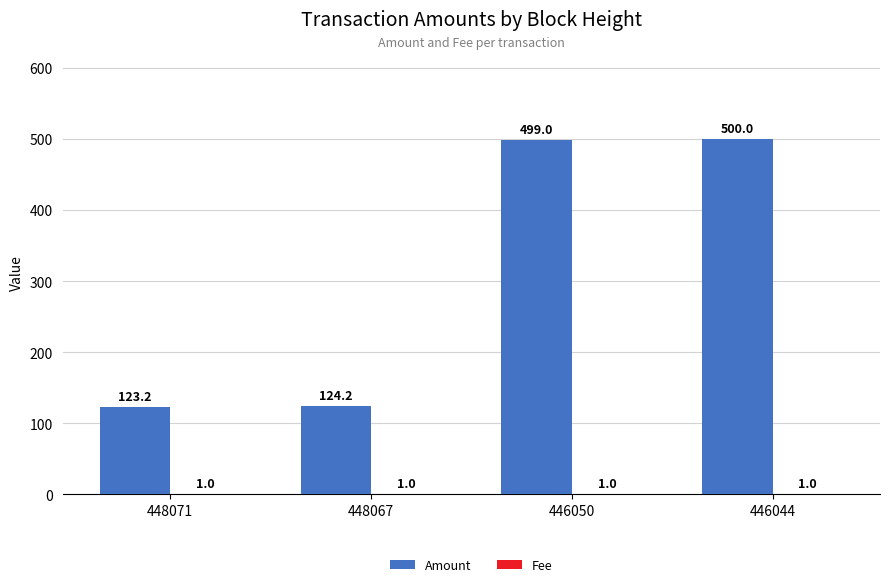

How many data points does each series have?

4